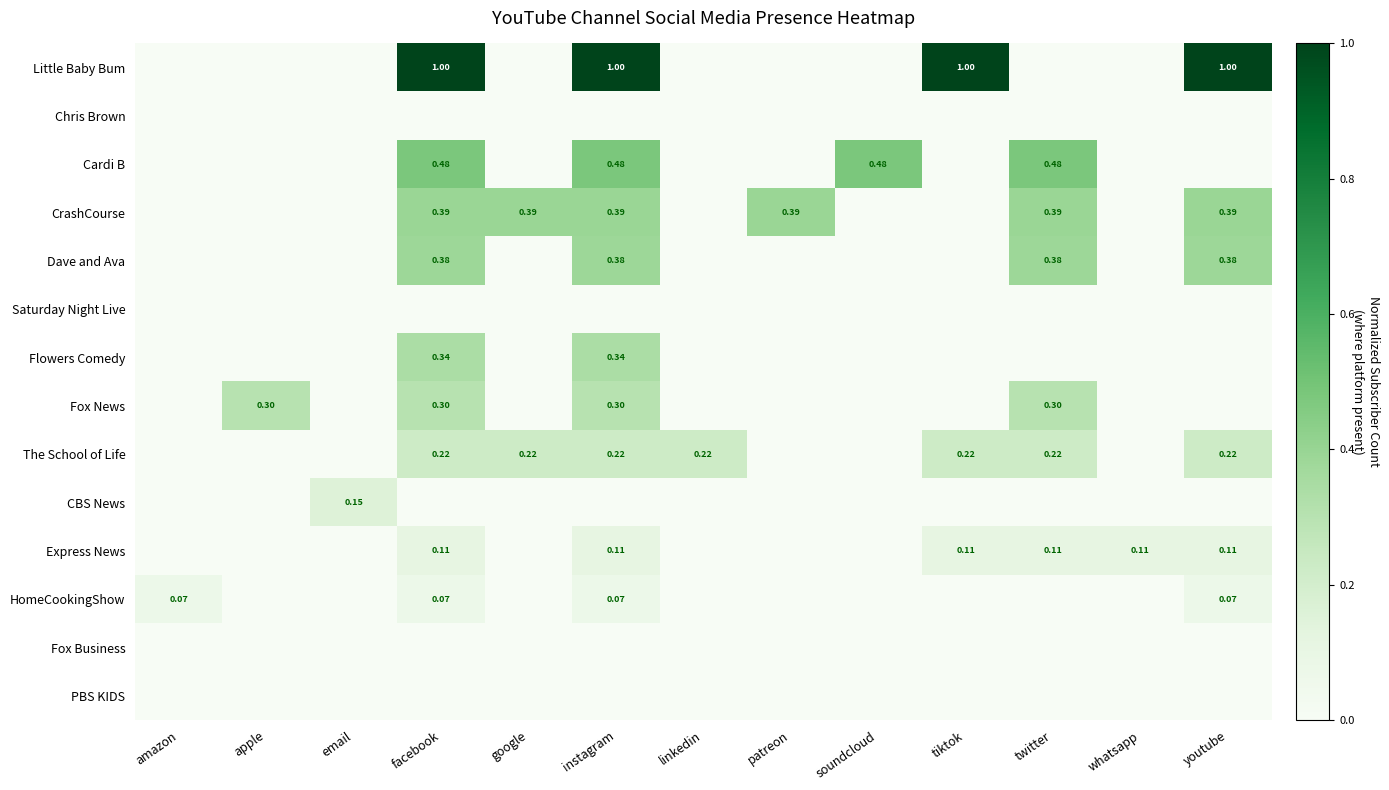

Which has a higher value, facebook or instagram?

facebook